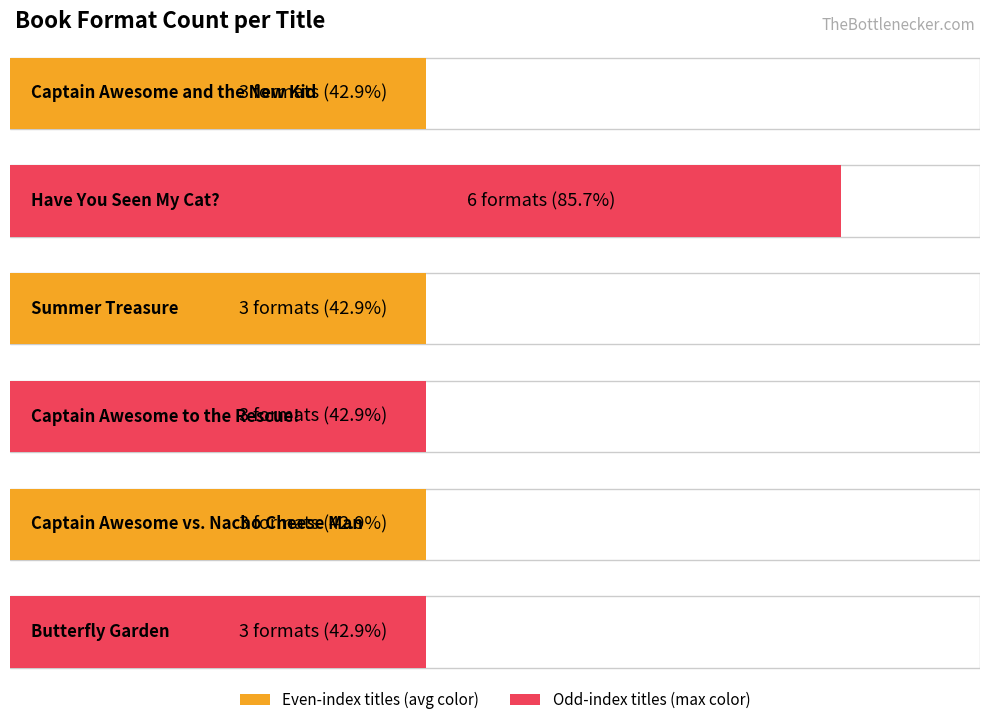

How many bars are there in total?

6